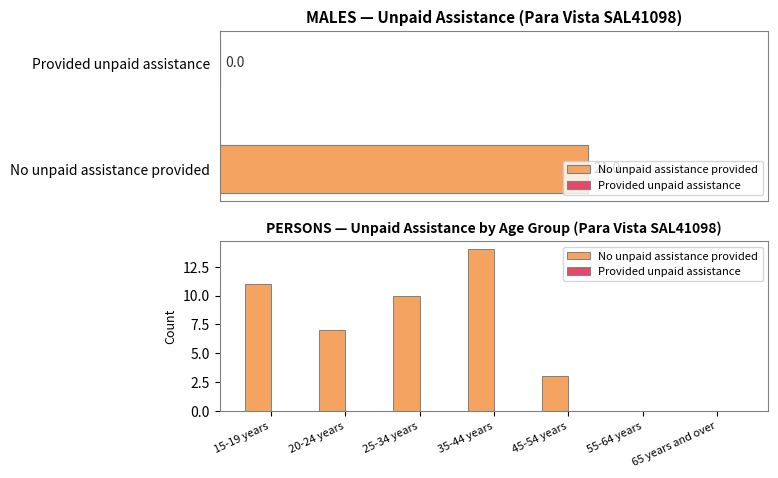

Which series has the widest spread of values?

No unpaid assistance provided